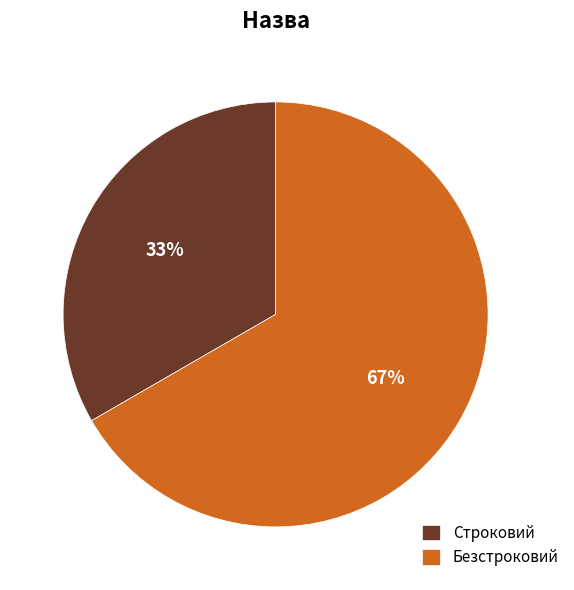

Between Безстроковий and Строковий, which is larger?

Безстроковий